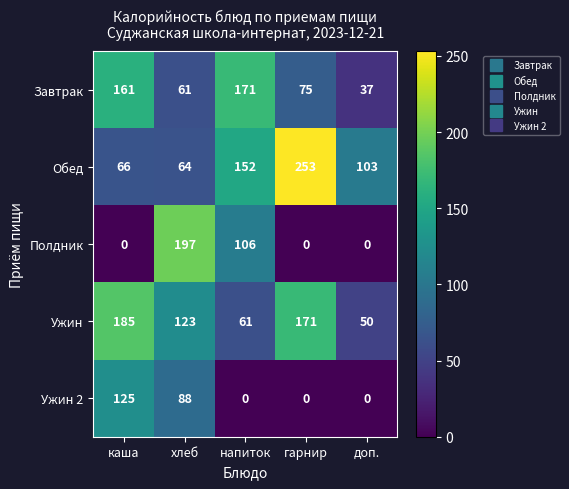

At which category is the sum across all series the highest?

каша